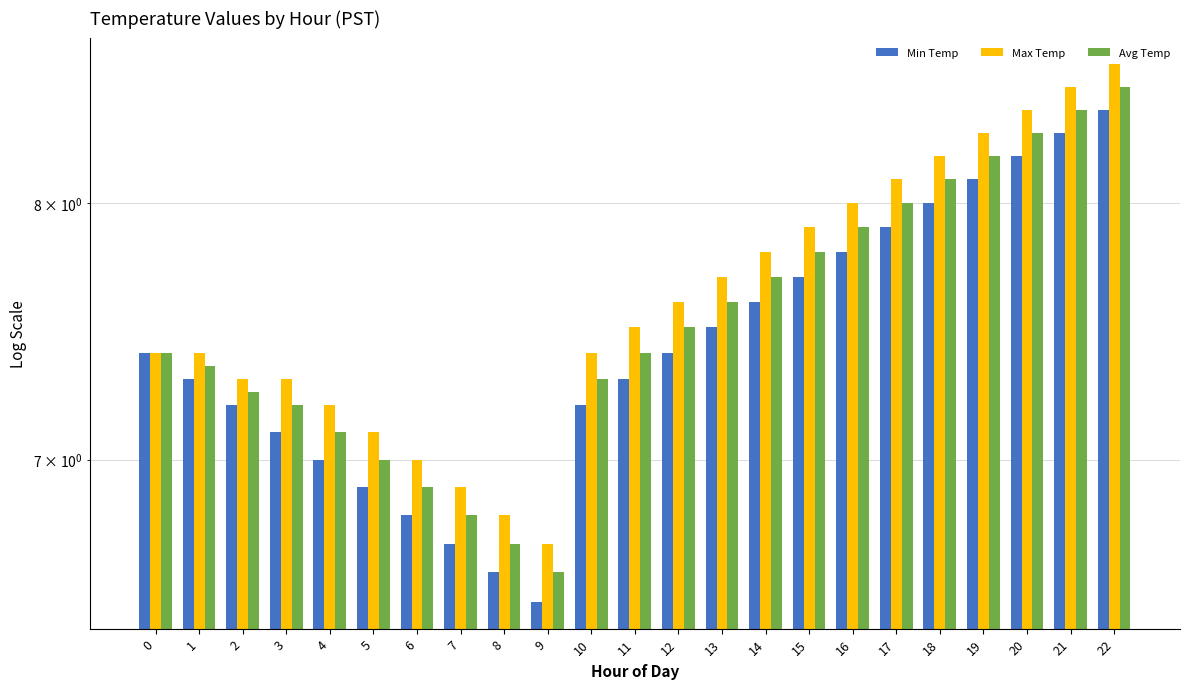

The value of Max Temp at 10 is 7.4. True or false?

True